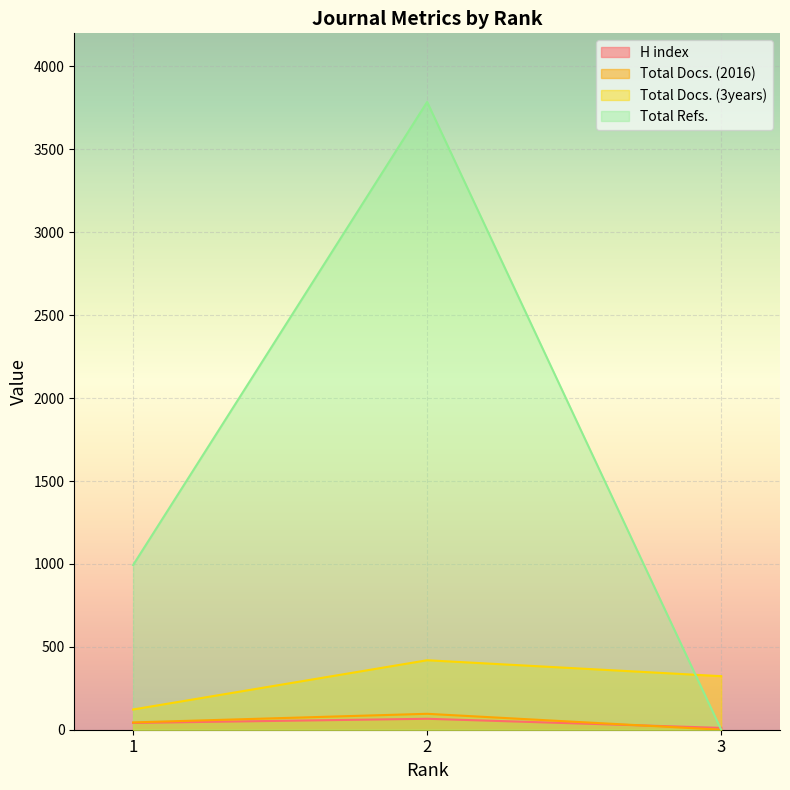

Which has a higher value, 1 or 3?

1